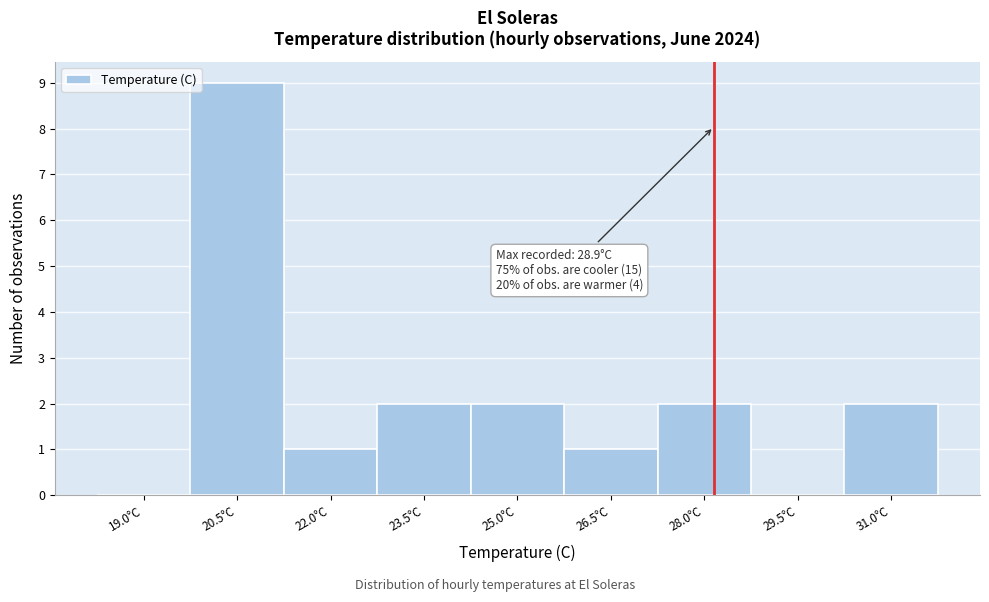

Reading left to right, extract all data points from this chart.

19.0°C=0	20.5°C=9	22.0°C=1	23.5°C=2	25.0°C=2	26.5°C=1	28.0°C=2	29.5°C=0	31.0°C=2